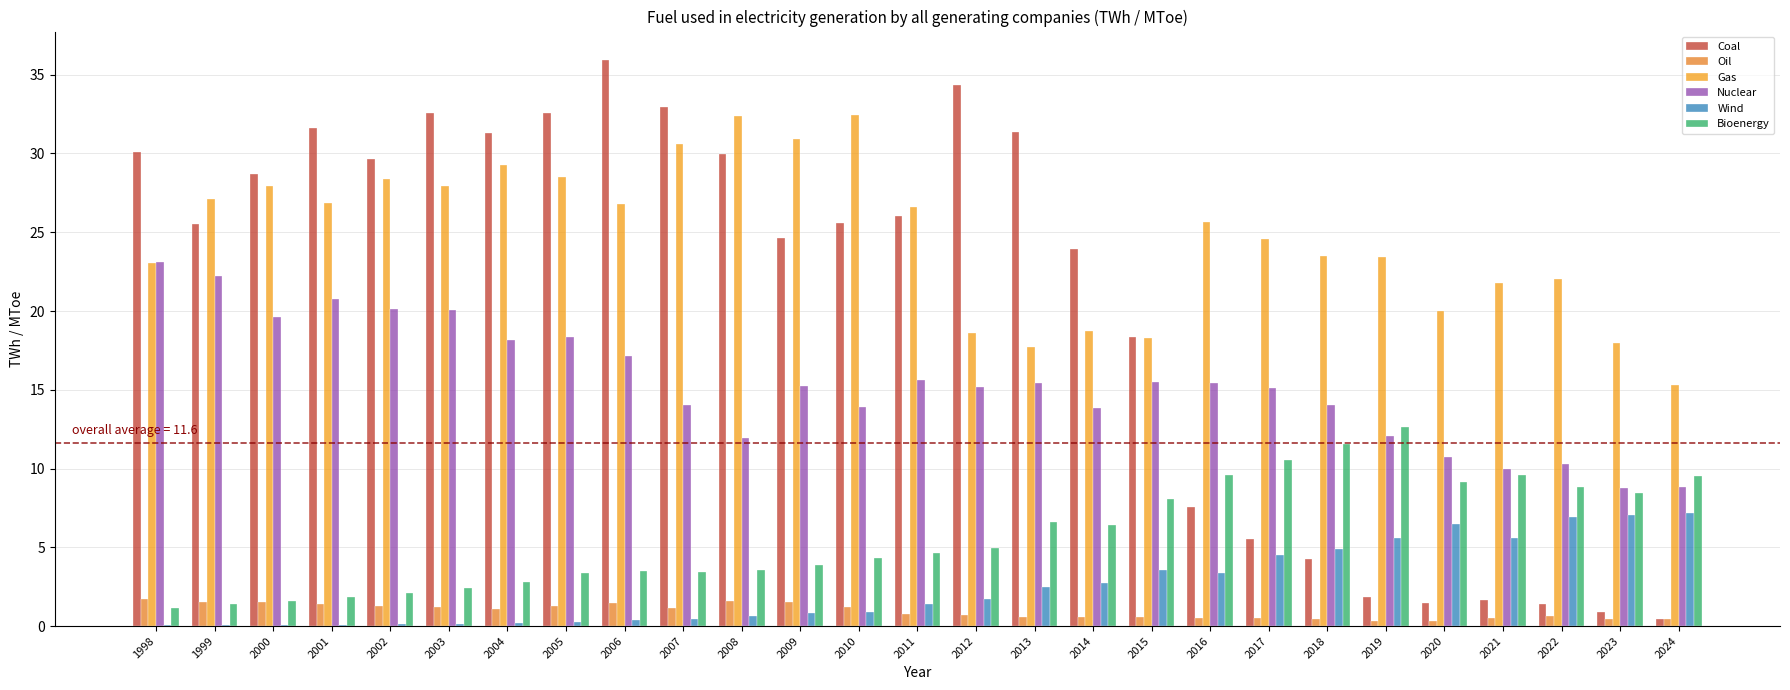

How many groups of bars are there?

27